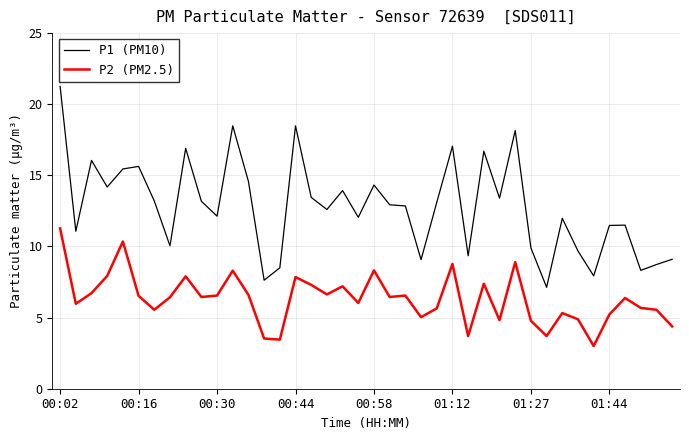

True or false: P1 (PM10) has more than 2 points higher than both neighbors.

True